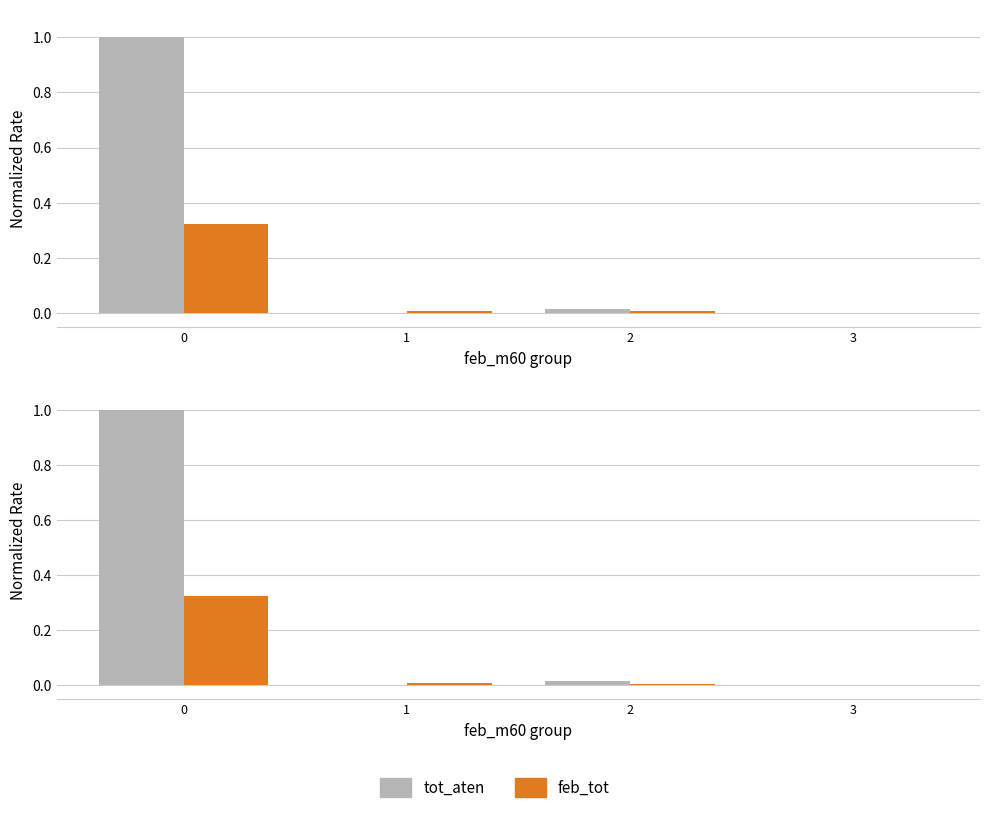

At how many categories does at least one series exceed 0?

4